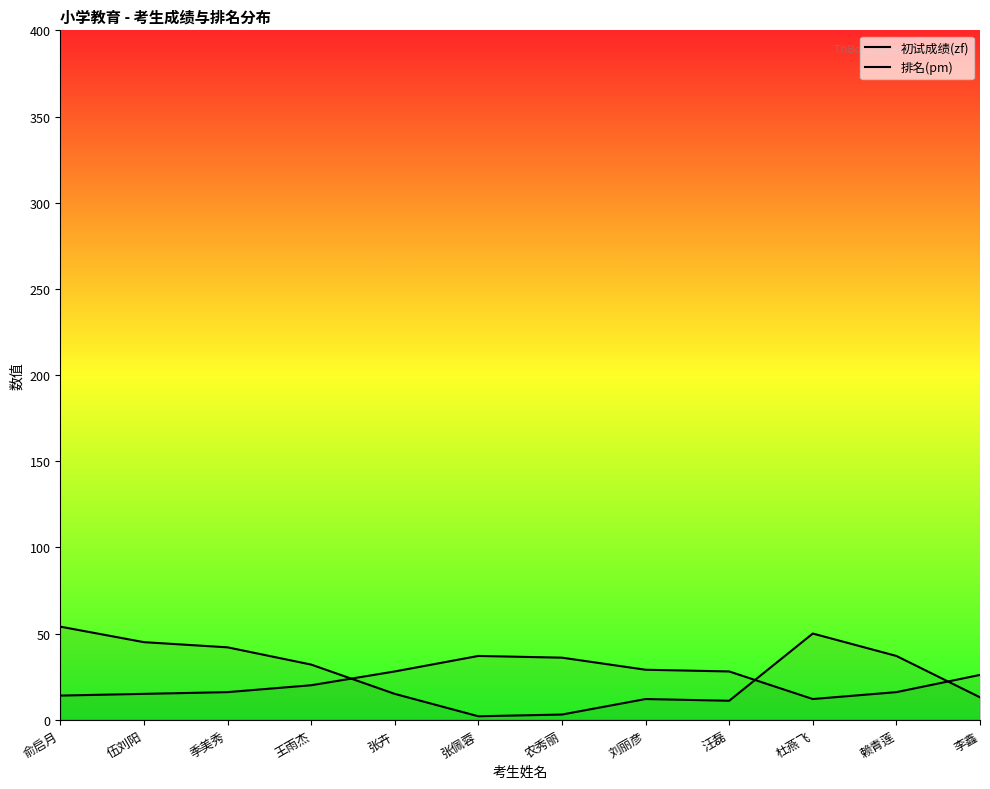

What value does the 初试成绩(zf) series have at 伍刘阳, to the nearest 5?

15